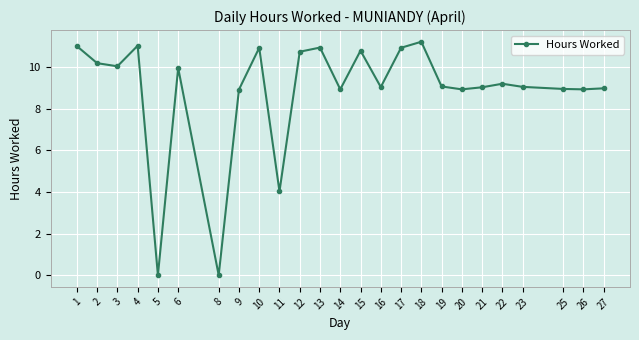

What is the value of the 2nd point from the left?

10.2